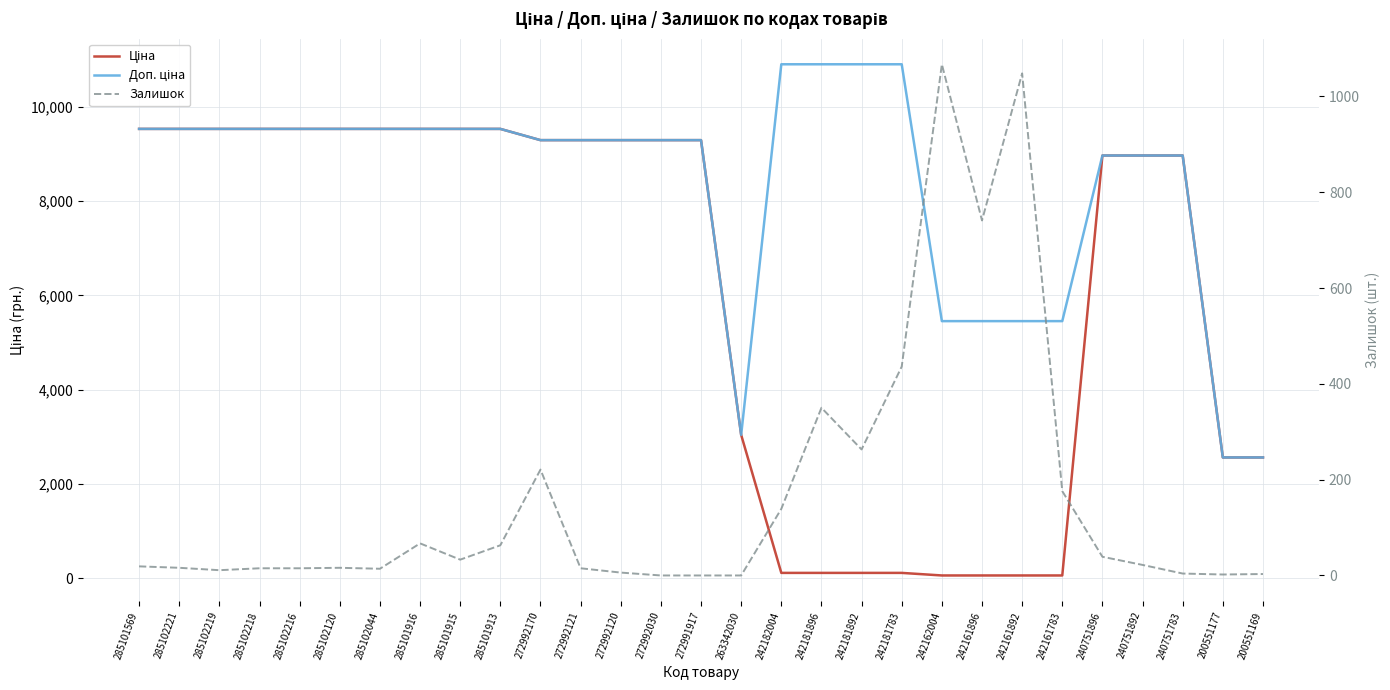

Reading left to right, transcribe all the data shown in this chart.

Ціна: 285101569=9531.7	285102221=9531.7	285102219=9531.7	285102218=9531.7	285102216=9531.7	285102120=9531.7	285102044=9531.7	285101916=9531.7	285101915=9531.7	285101913=9531.7	272992170=9293.2	272992121=9293.2	272992120=9293.2	272992030=9293.2	272991917=9293.2	263342030=3038.3	242182004=109.0	242181896=109.0	242181892=109.0	242181783=109.0	242162004=54.5	242161896=54.5	242161892=54.5	242161783=54.5	240751896=8966.9	240751892=8966.9	240751783=8966.9	200551177=2558.9	200551169=2558.9
Доп. ціна: 285101569=9531.7	285102221=9531.7	285102219=9531.7	285102218=9531.7	285102216=9531.7	285102120=9531.7	285102044=9531.7	285101916=9531.7	285101915=9531.7	285101913=9531.7	272992170=9293.2	272992121=9293.2	272992120=9293.2	272992030=9293.2	272991917=9293.2	263342030=3038.0	242182004=10903.0	242181896=10903.0	242181892=10903.0	242181783=10903.0	242162004=5452.0	242161896=5452.0	242161892=5452.0	242161783=5452.0	240751896=8966.9	240751892=8966.9	240751783=8966.9	200551177=2559.0	200551169=2559.0
Залишок: 285101569=19.0	285102221=16.0	285102219=11.0	285102218=15.0	285102216=15.0	285102120=16.0	285102044=14.0	285101916=67.0	285101915=33.0	285101913=63.0	272992170=221.0	272992121=15.0	272992120=6.0	272992030=0.0	272991917=0.0	263342030=0.0	242182004=139.0	242181896=350.0	242181892=263.0	242181783=436.0	242162004=1067.0	242161896=741.0	242161892=1048.0	242161783=176.0	240751896=39.0	240751892=22.0	240751783=4.0	200551177=2.0	200551169=3.0